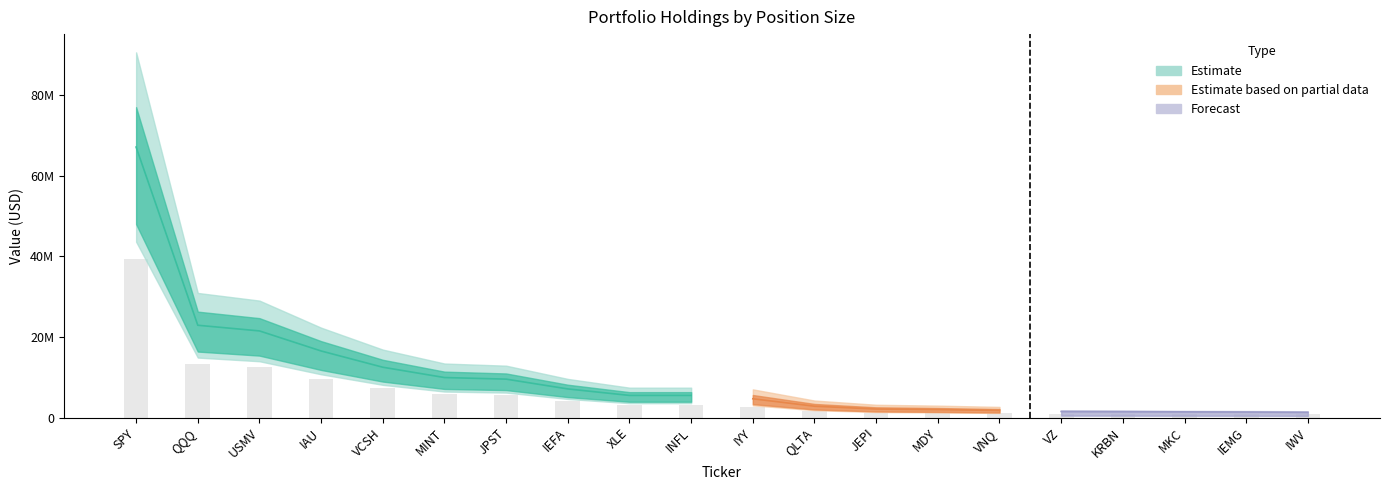

Is the value of value at 17 greater than the value of shares at 14?

Yes